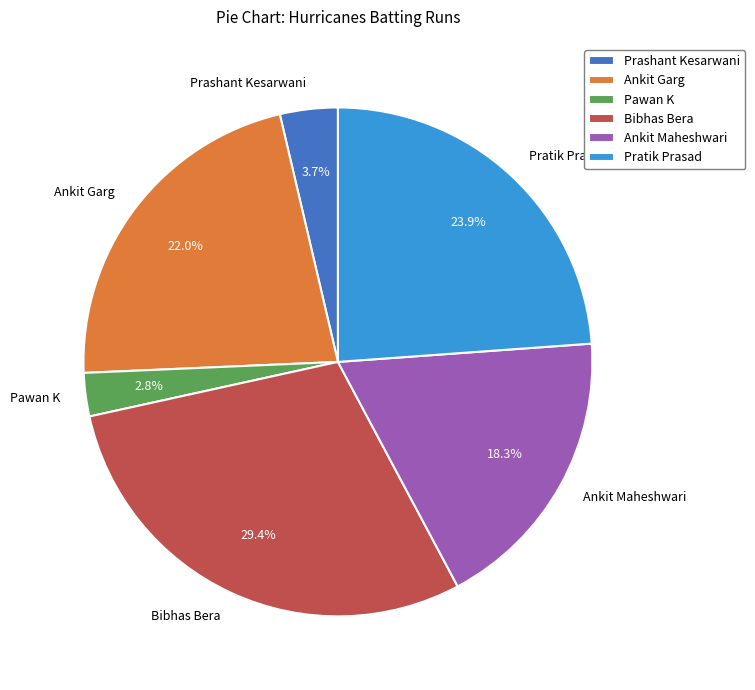

What is the ratio of the value at Pratik Prasad to the value at Prashant Kesarwani?

6.5